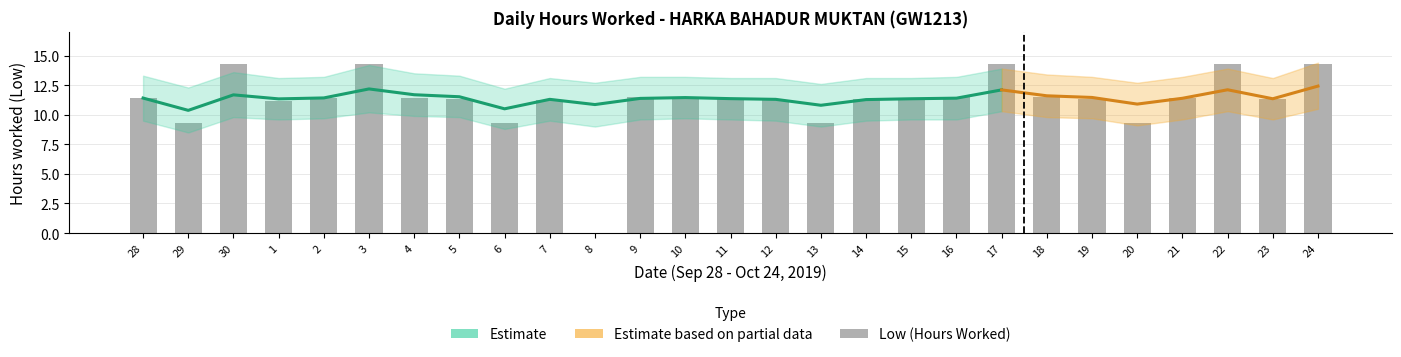

At which label does Estimate reach its peak?

24